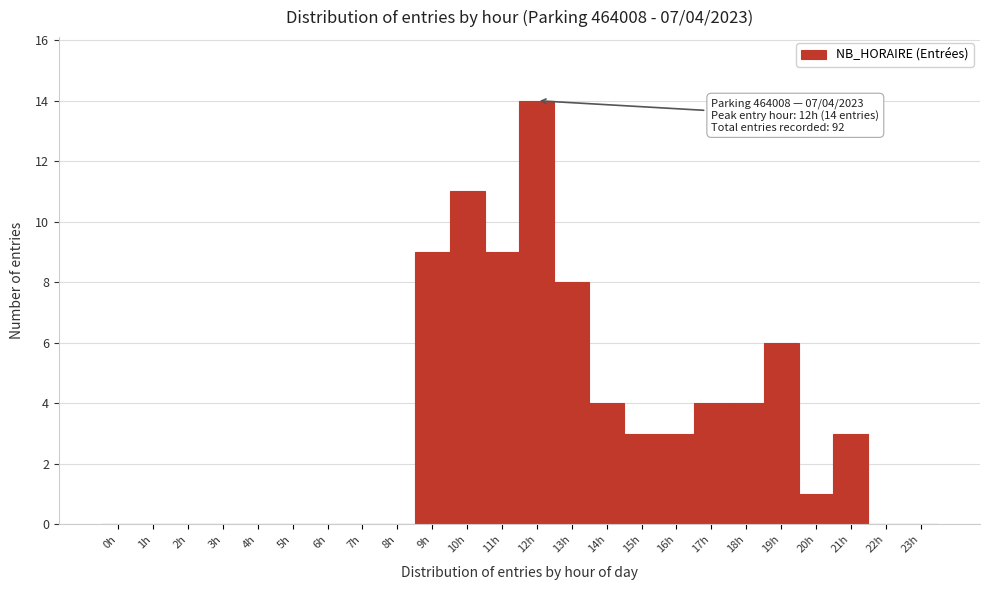

Which range on the x-axis has the tallest bar?

11.5 to 12.5